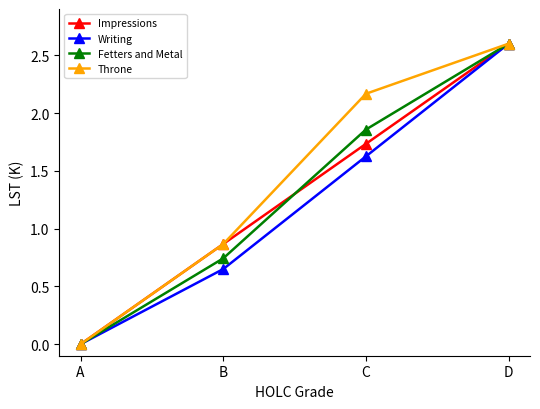

True or false: Fetters and Metal has a value of 0.3 at B.

False